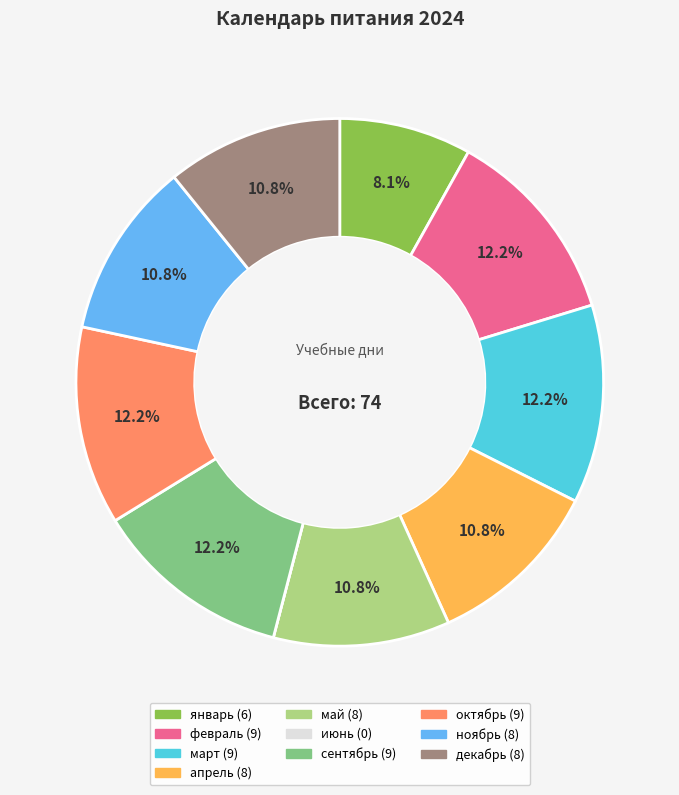

Approximately how many times larger is the value at сентябрь compared to ноябрь?

1.1